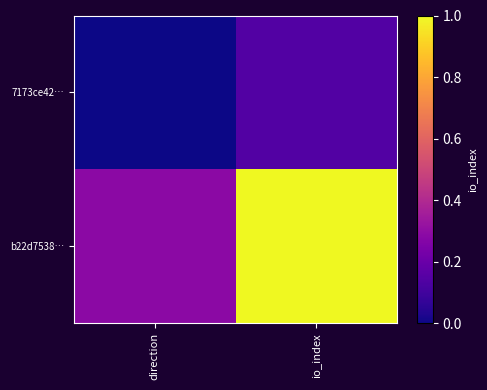

Reading left to right, what are all the values shown in this chart?

7173ce42…: direction=0.0	io_index=0.1
b22d7538…: direction=0.3	io_index=1.0